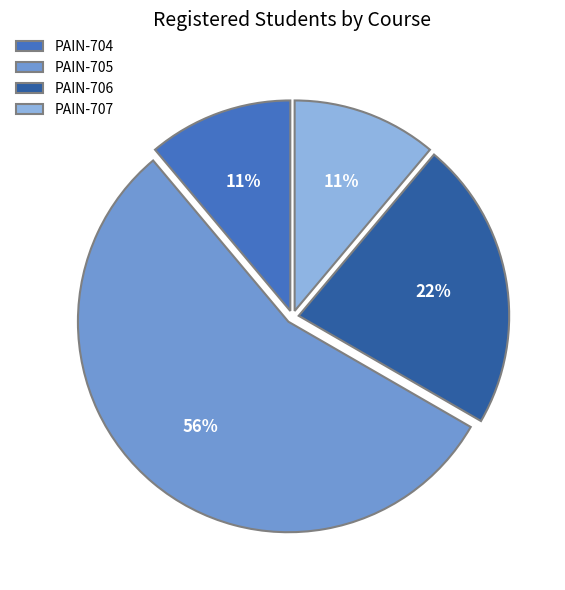

Do PAIN-706 and PAIN-705 together represent more than half of the pie?

Yes